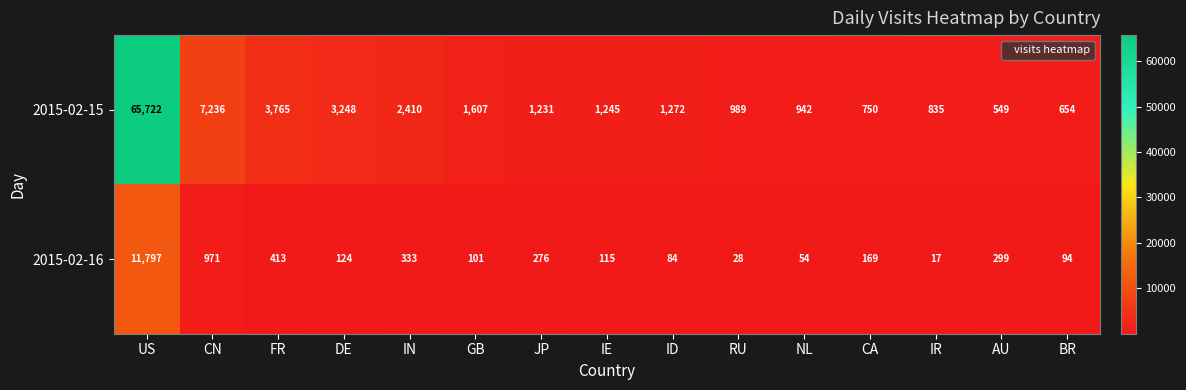

Is it true that 2015-02-15 equals 942 at NL?

True